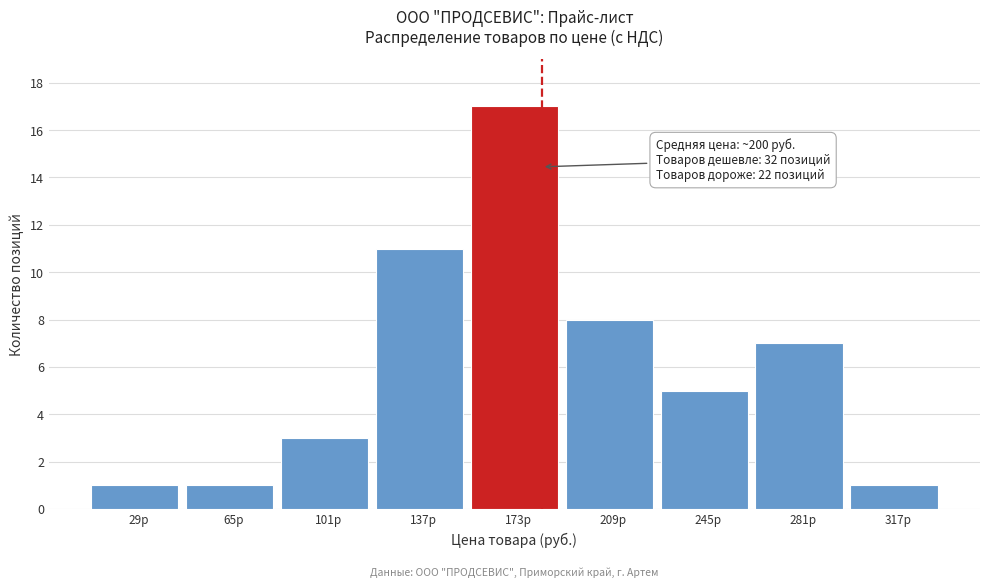

Reading right to left, what are all the values shown in this chart?

317р=1	281р=7	245р=5	209р=8	173р=17	137р=11	101р=3	65р=1	29р=1